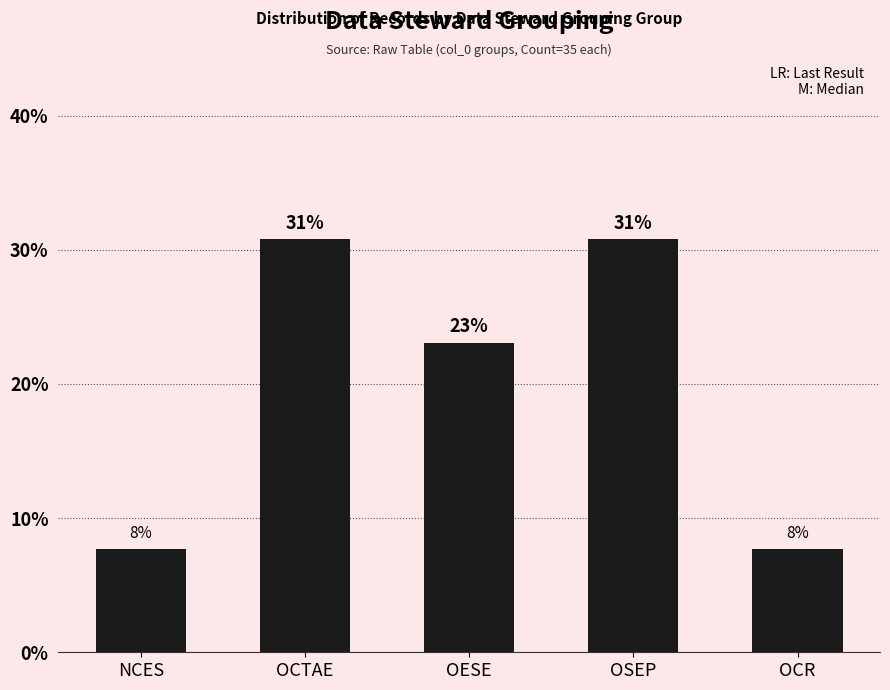

Between NCES and OCR, which is larger?

NCES